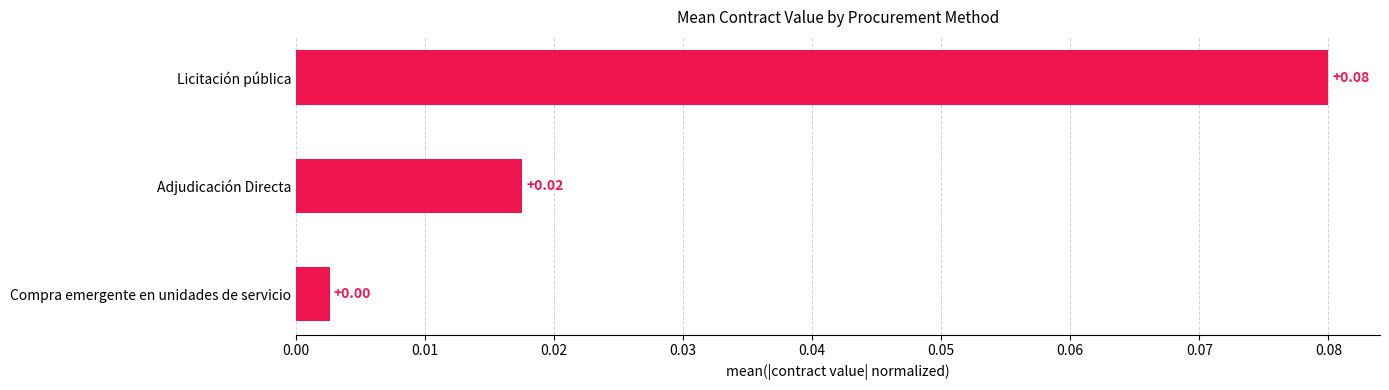

Which category has the lowest value across all series?

Compra emergente en unidades de servicio